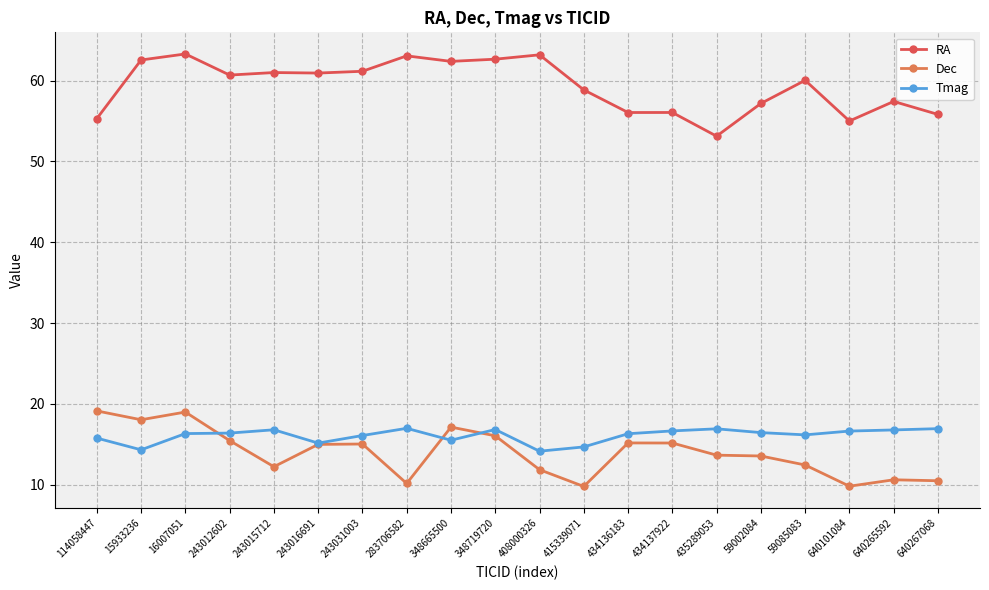

What is the lowest value of the Dec series?

9.8